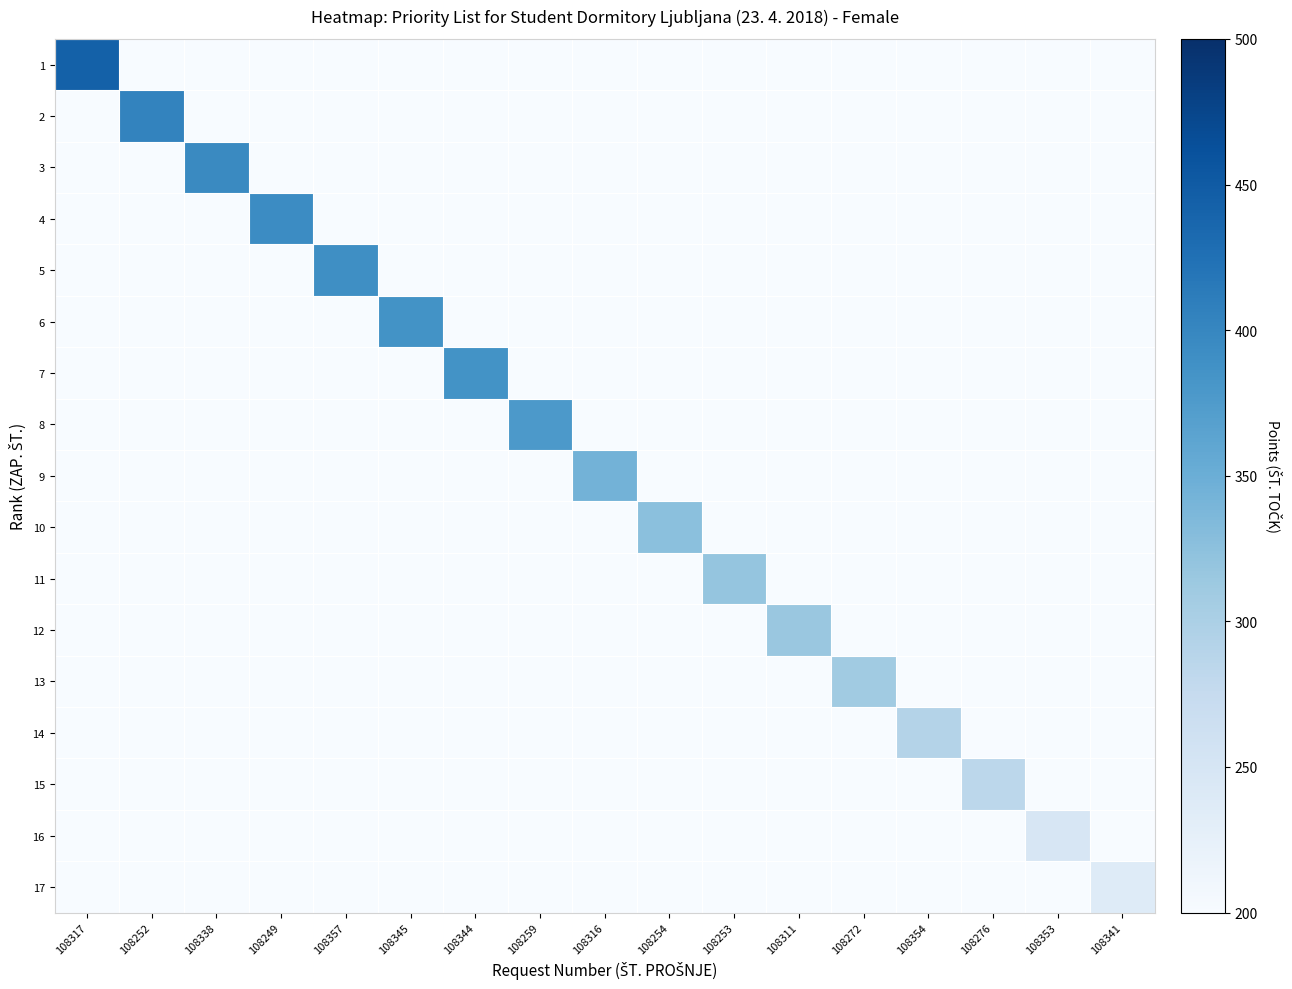

What is the maximum value shown in the chart?

443